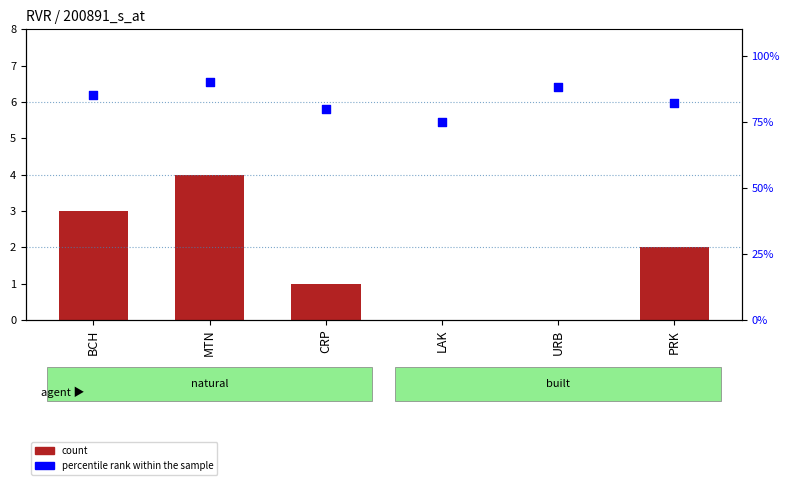

Which series contains the lowest Y value?

count